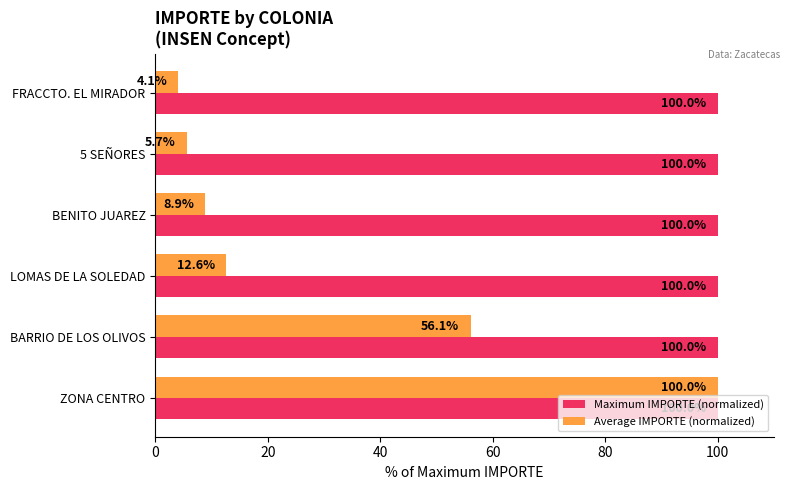

What is the difference between the Average IMPORTE (normalized) values at FRACCTO. EL MIRADOR and BENITO JUAREZ?

4.8